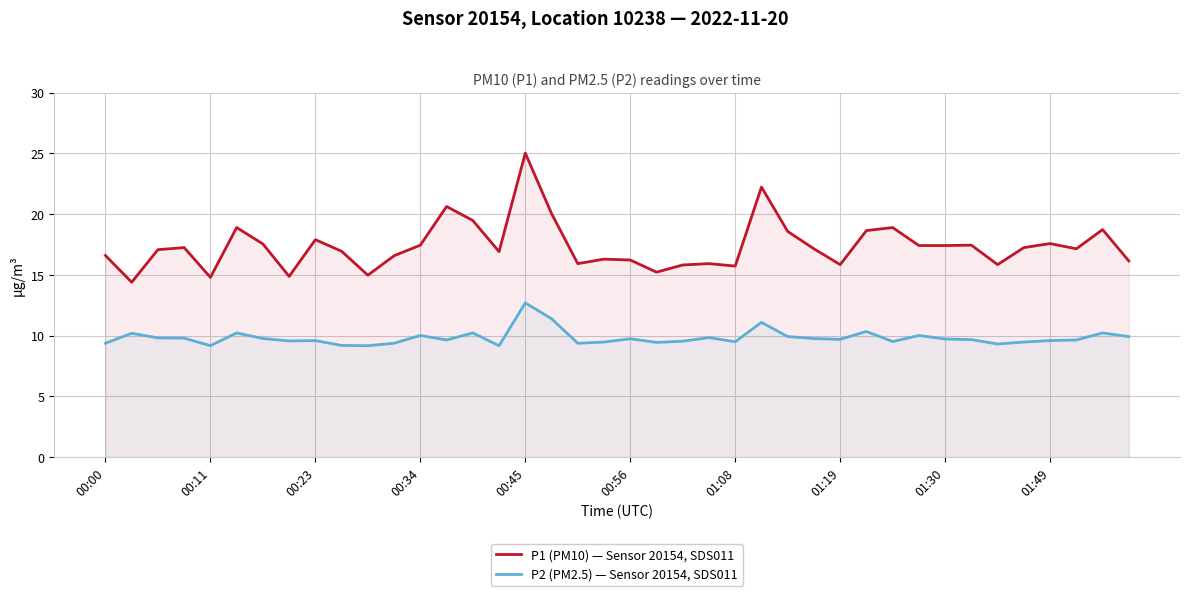

What is the spread (max minus min) of values at 01:08?

6.2